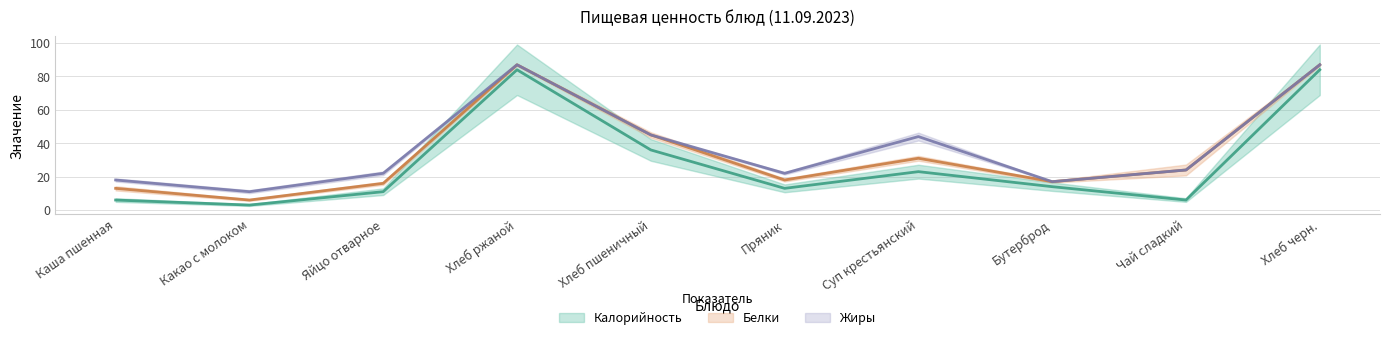

Rank the series by their maximum value, from lowest to highest.

Жиры, Белки, Калорийность